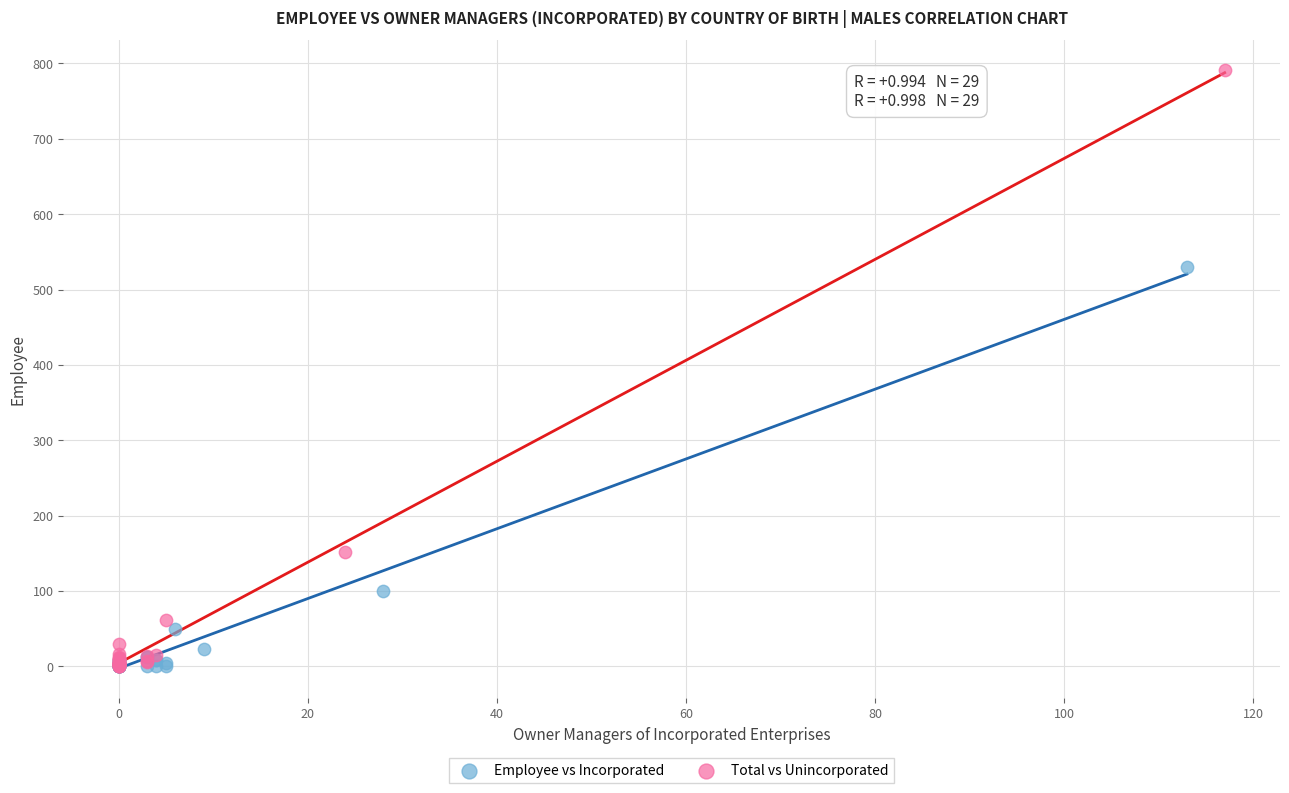

Which series has the largest Y range (max minus min)?

Total vs Unincorporated